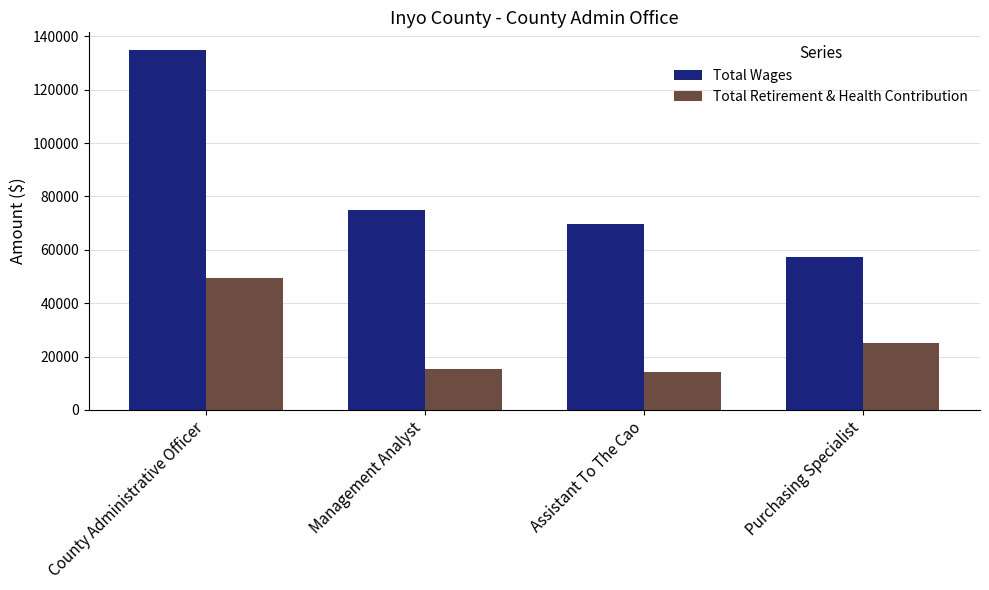

What is the maximum value shown in the chart?

134755